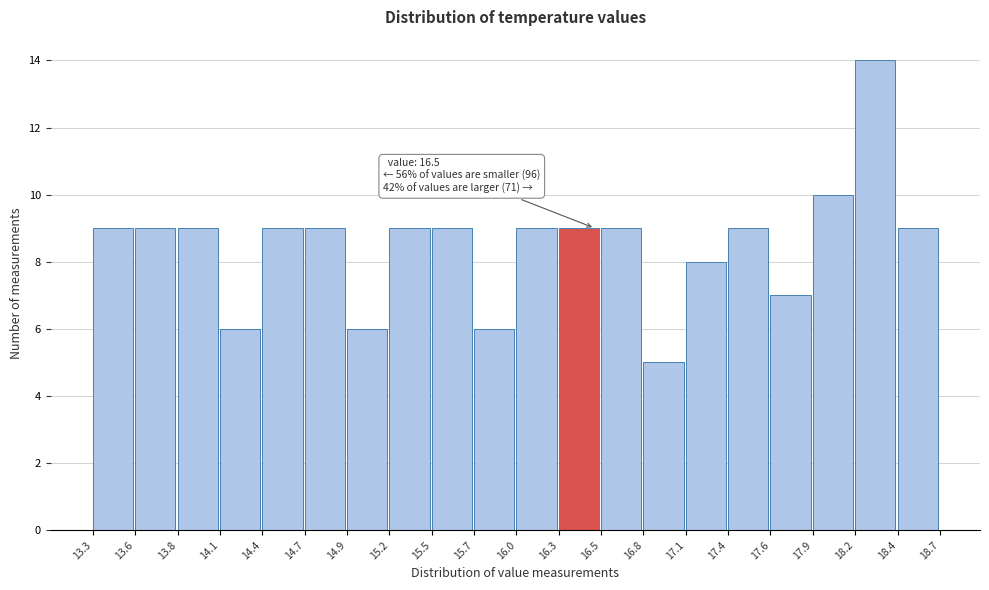

Which range on the x-axis has the tallest bar?

18.2 to 18.4